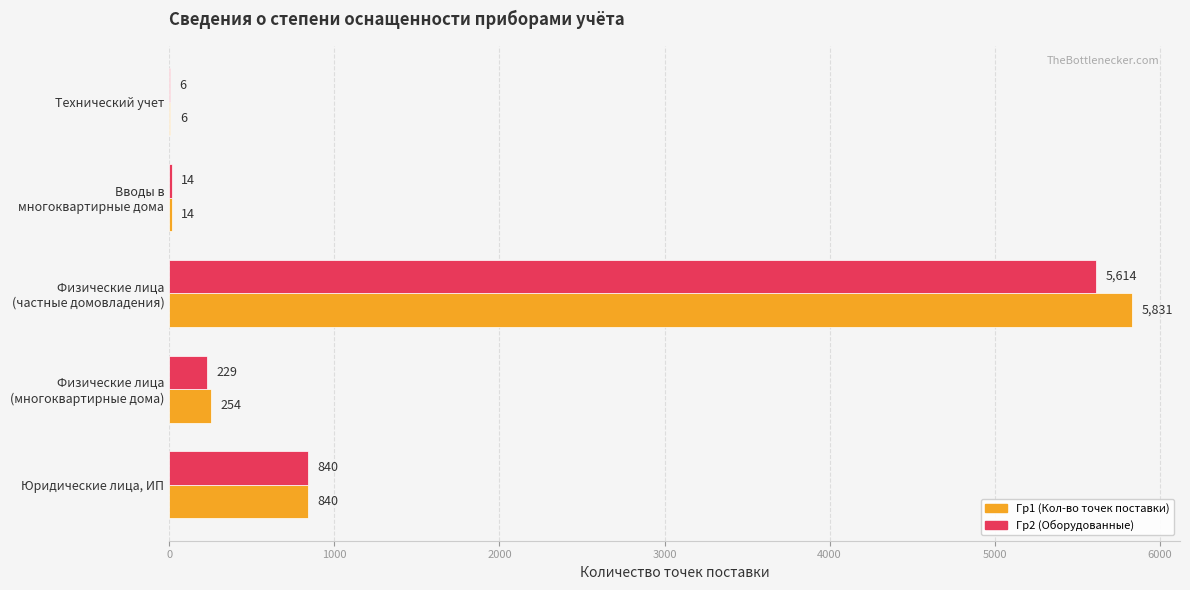

True or false: Гр1 (Кол-во точек поставки) has a value of 840 at Юридические лица, ИП.

True